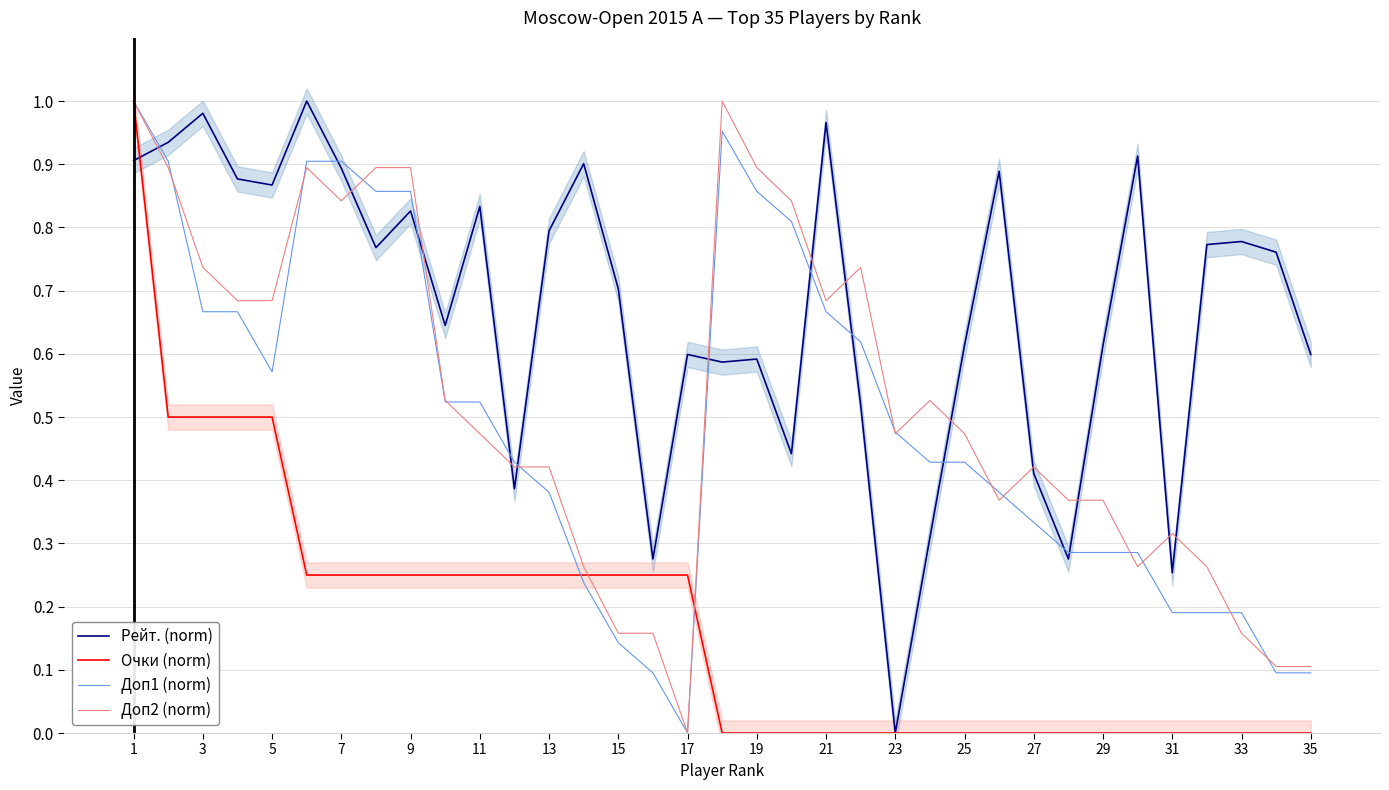

What are all the series names shown in the legend?

Рейт. (norm), Очки (norm), Доп1 (norm), Доп2 (norm)